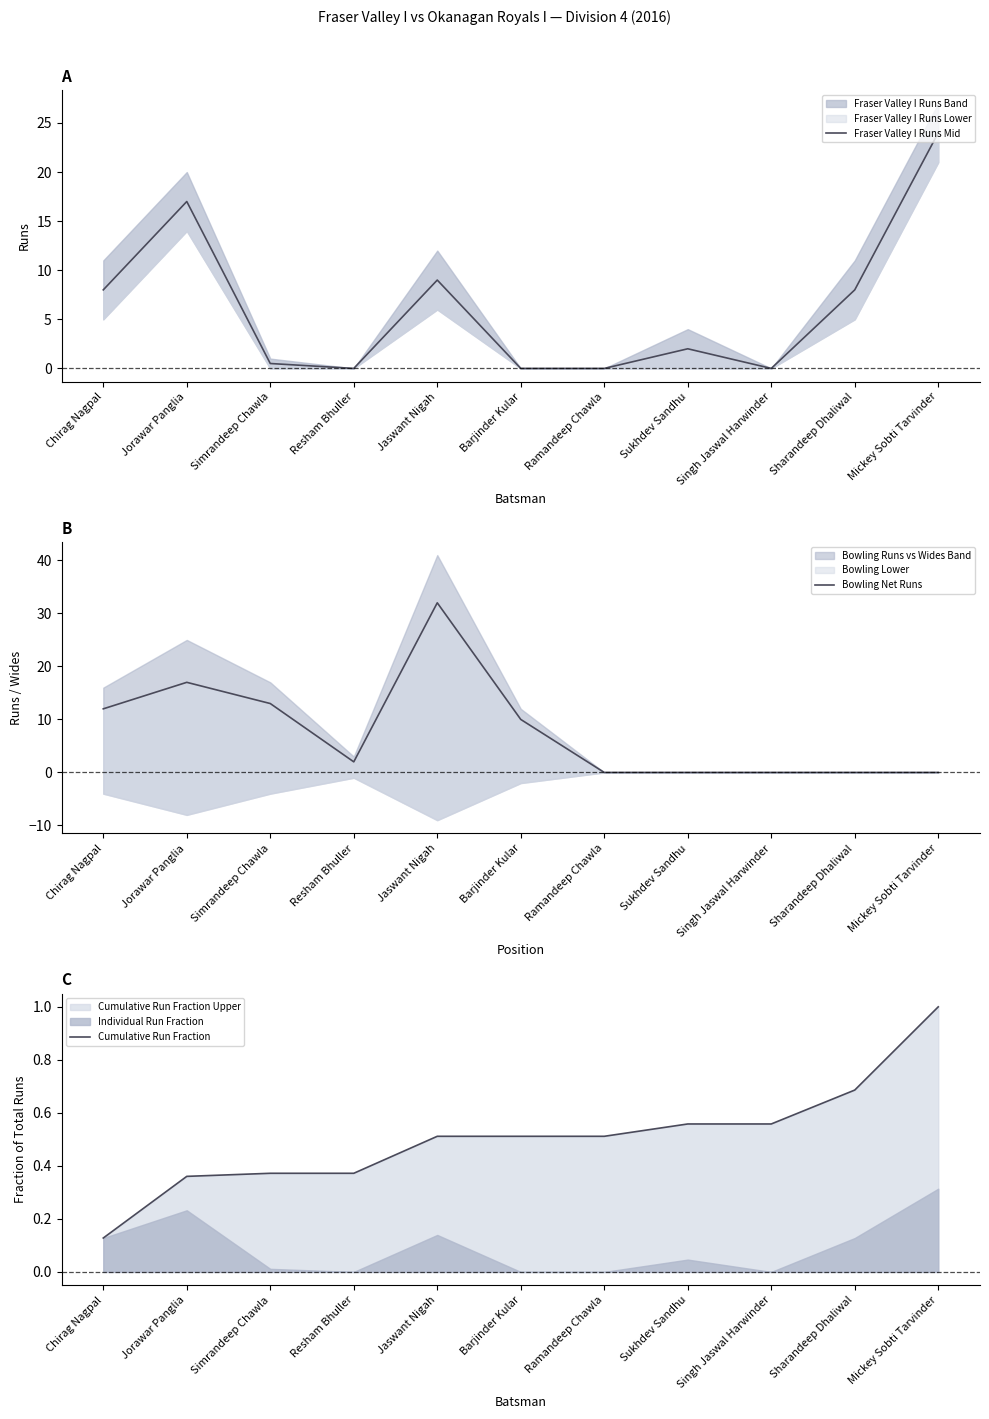

Reading left to right, what are all the values shown in this chart?

Fraser Valley I Runs Mid: 8.0	17.0	0.5	0.0	9.0	0.0	0.0	2.0	0.0	8.0	24.0
Bowling Net Runs: 12.0	17.0	13.0	2.0	32.0	10.0	0.0	0.0	0.0	0.0	0.0
Cumulative Run Fraction: 0.1	0.4	0.4	0.4	0.5	0.5	0.5	0.6	0.6	0.7	1.0